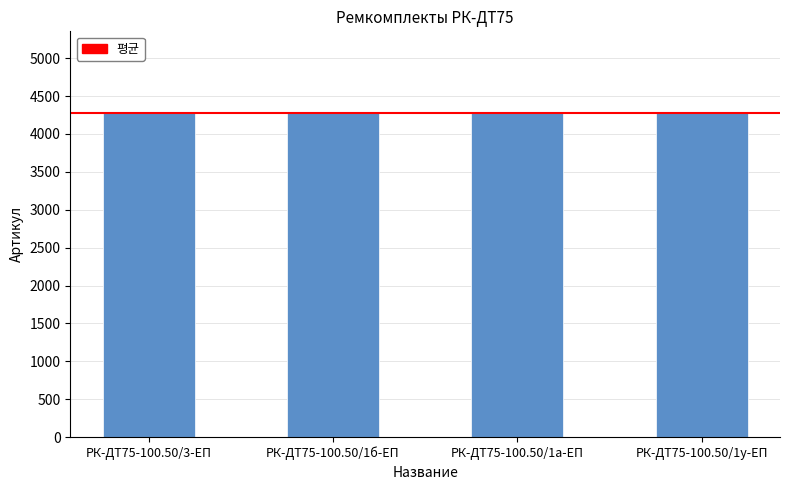

What is the label of the 4th bar from the right?

РК-ДТ75-100.50/3-ЕП